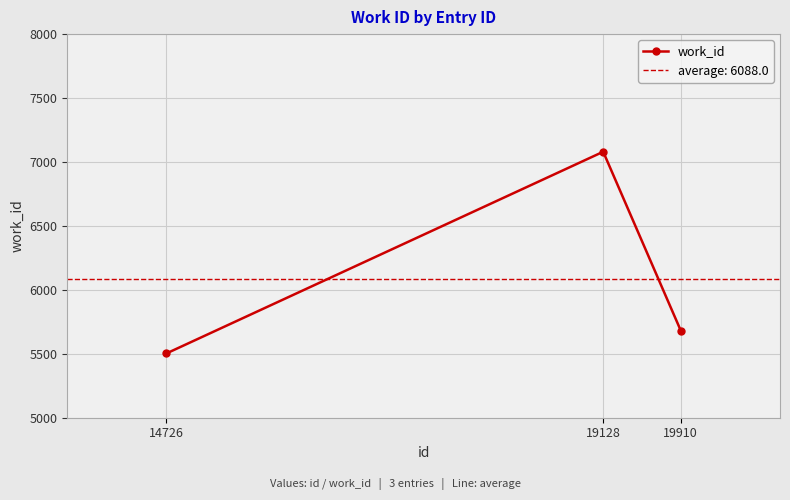

The value at 19128 is 7080. True or false?

True